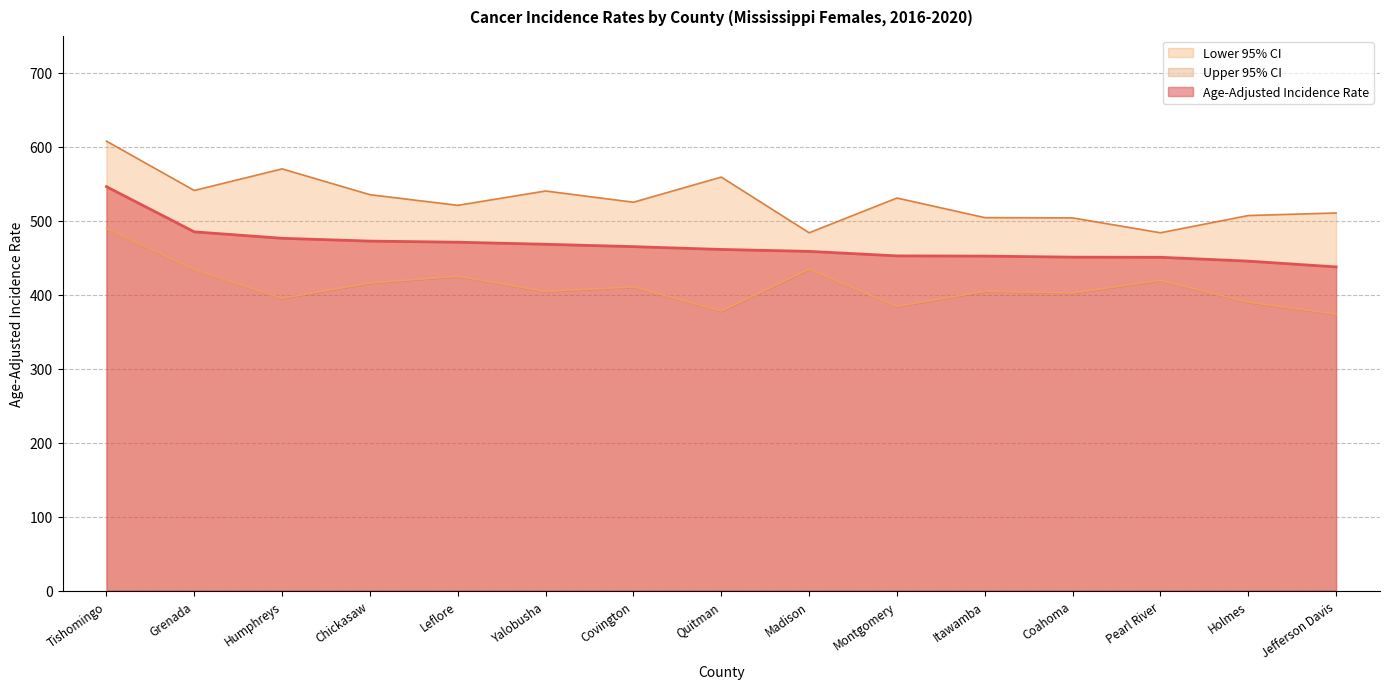

What is the total value across all series at Tishomingo?

1643.7